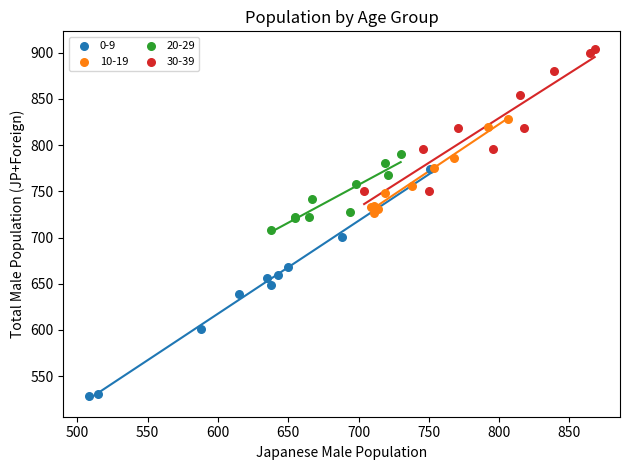

Which series has the largest Y range (max minus min)?

0-9